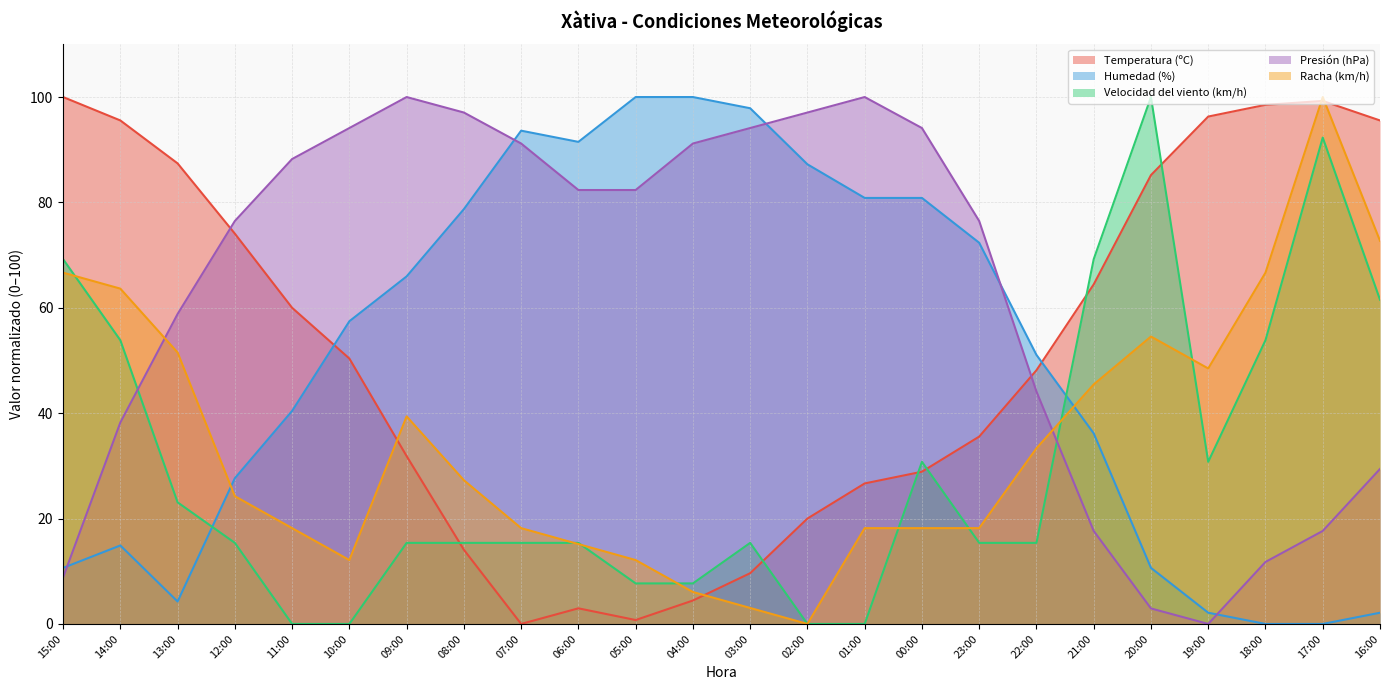

Between which two adjacent categories do Velocidad del viento (km/h) and Racha (km/h) first intersect?

15:00 and 14:00